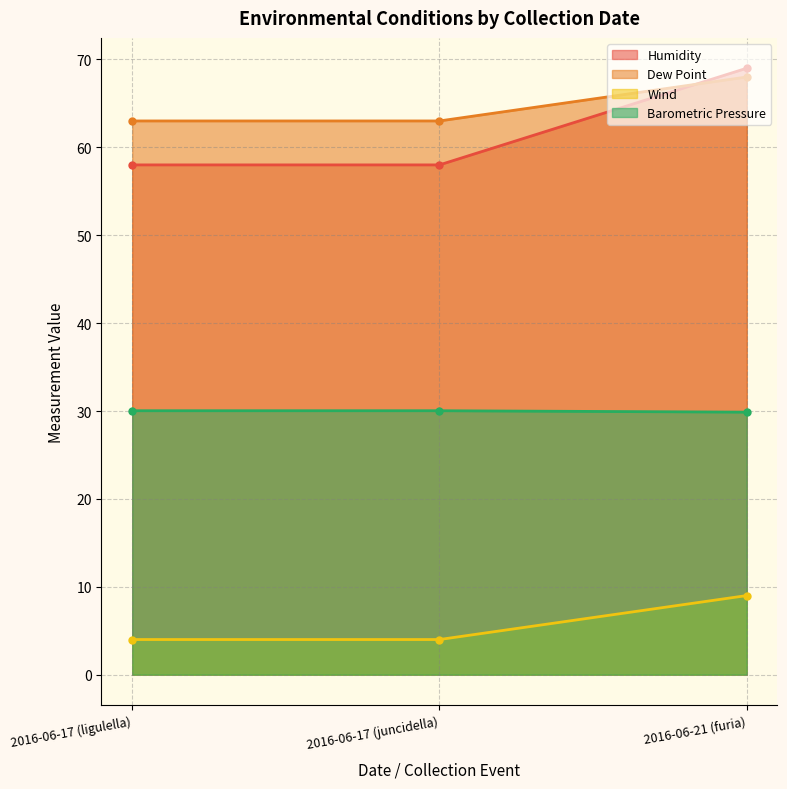

At 2016-06-17 (juncidella), list the series in order from largest to smallest.

Dew Point, Humidity, Barometric Pressure, Wind